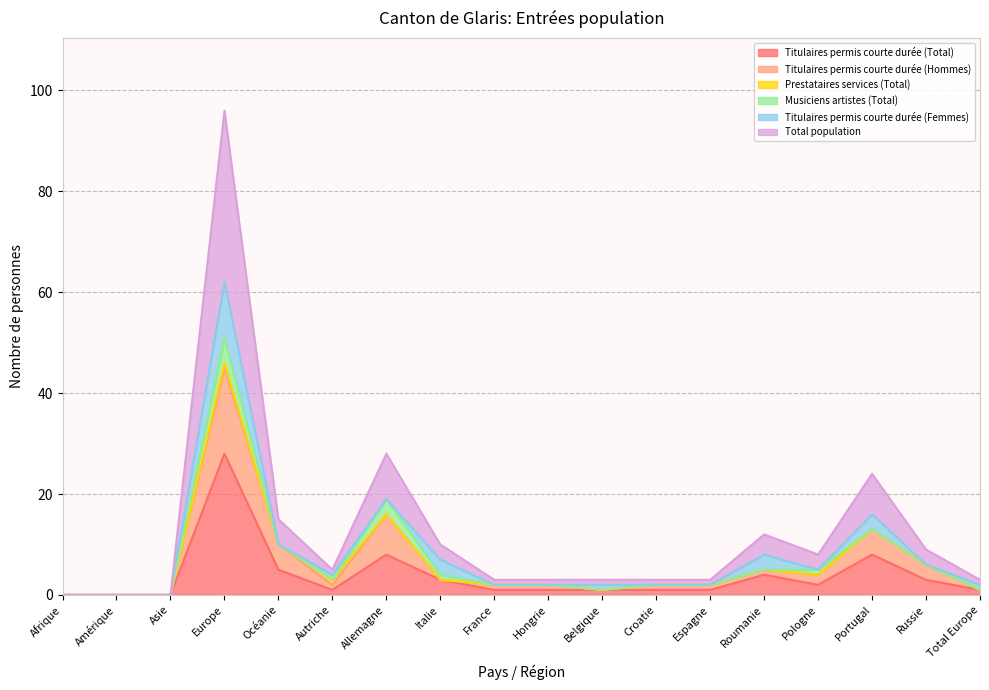

Which label corresponds to the largest value in the chart?

Europe